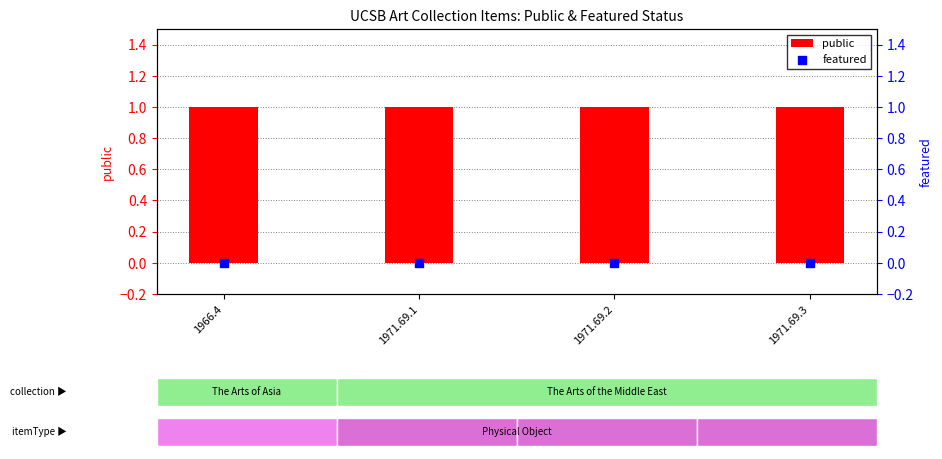

Is the value of public at 1971.69.1 greater than the value of featured at 1971.69.2?

Yes